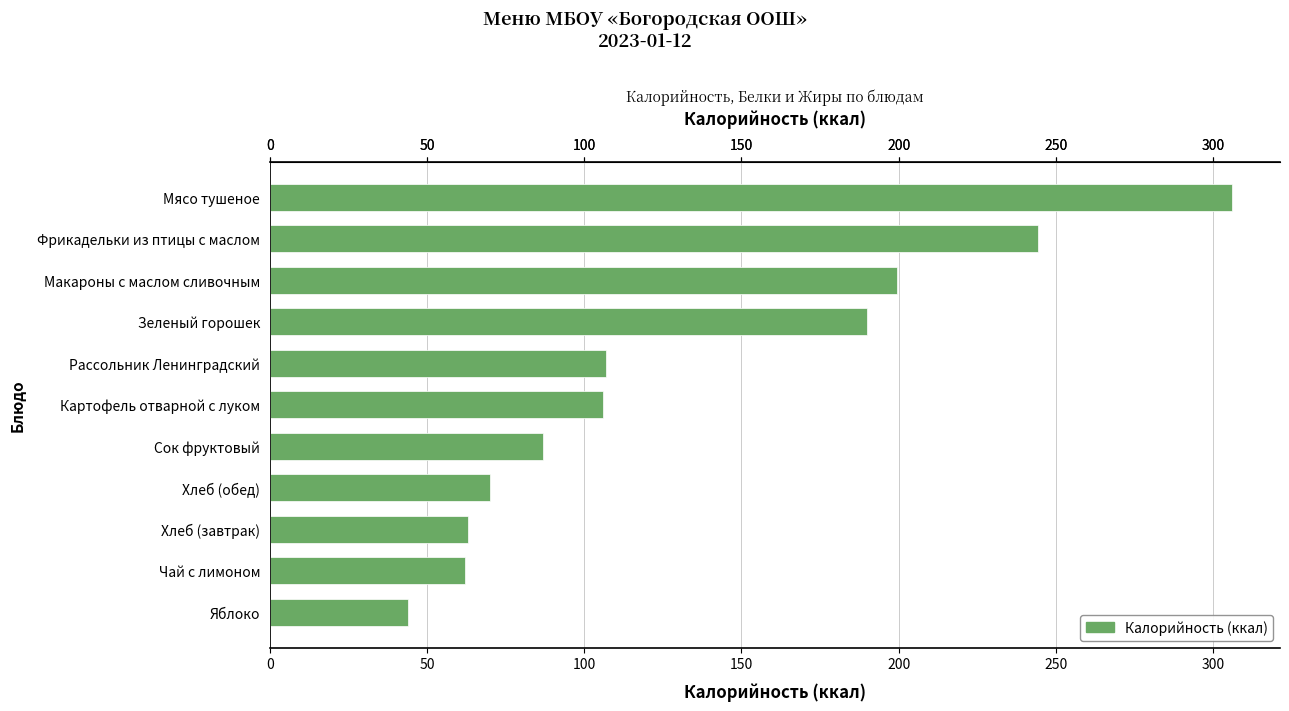

At which label is the value closest to 175?

Зеленый горошек